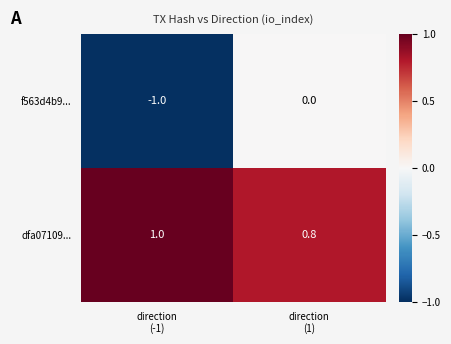

What is the maximum value shown in the chart?

1.0